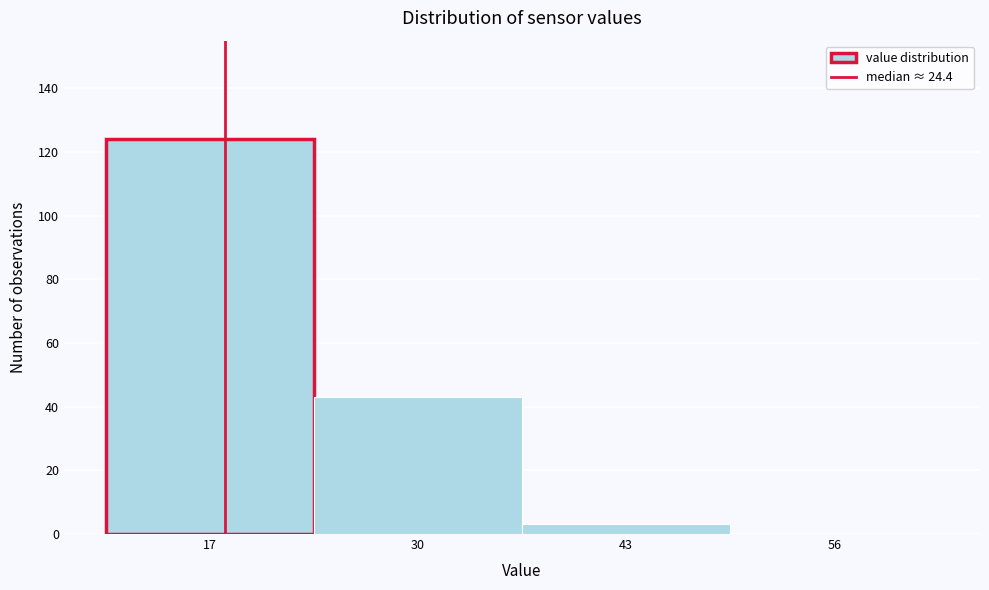

Reading right to left, extract all data points from this chart.

56=0	43=3	30=43	17=124